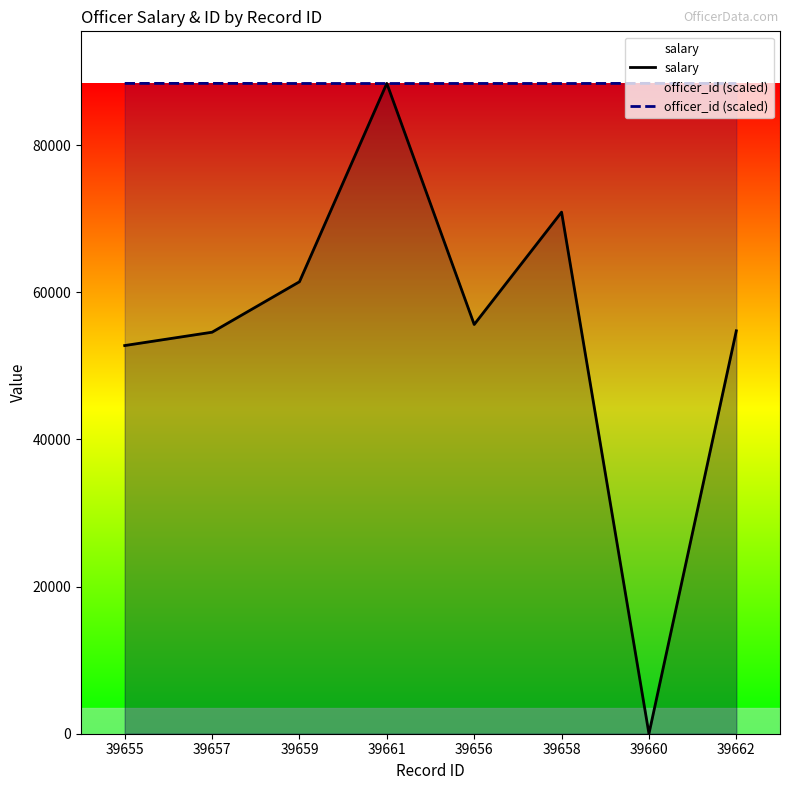

At which category does salary reach its first local valley?

39656